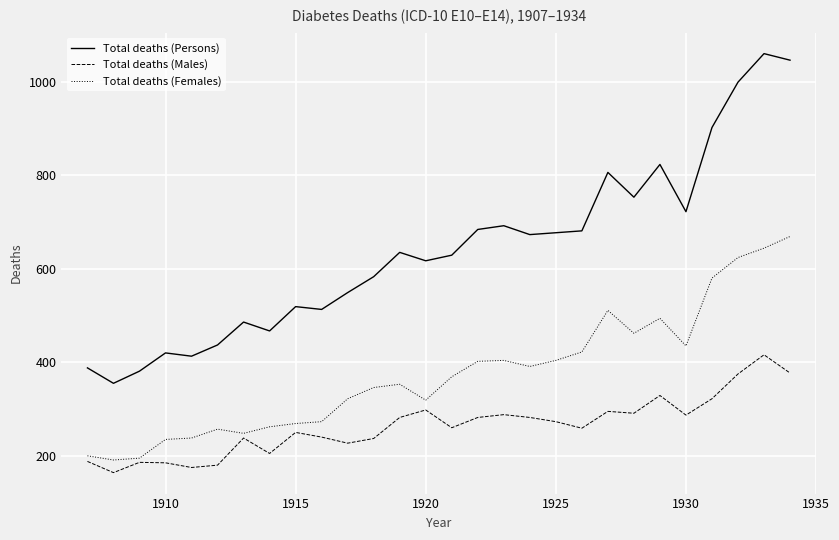

Which series has the widest spread of values?

Total deaths (Persons)